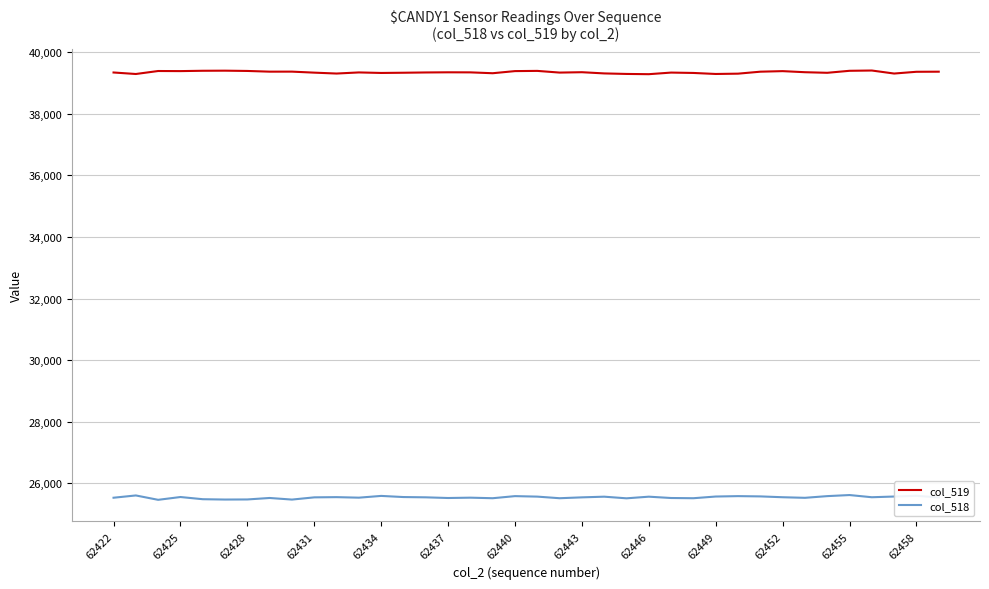

Rank the series by their maximum value, from highest to lowest.

col_519, col_518